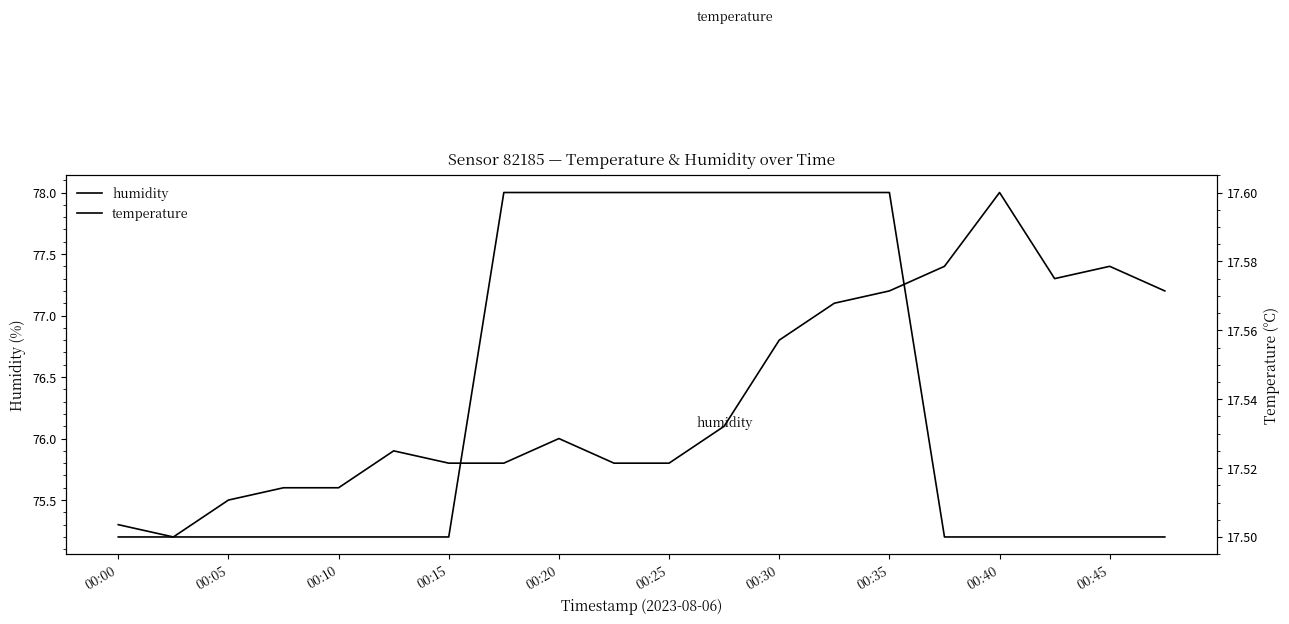

The value of humidity at 00:30 is 51.3. True or false?

False